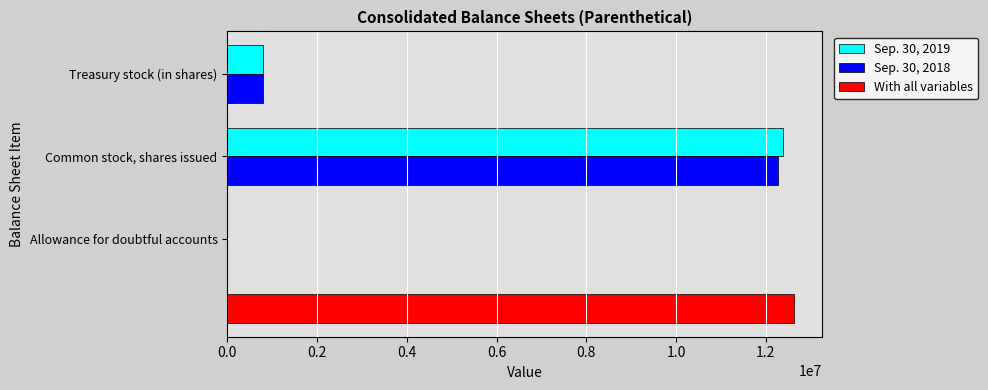

What is the difference between the maximum and minimum values in the Sep. 30, 2018 series?

12280399